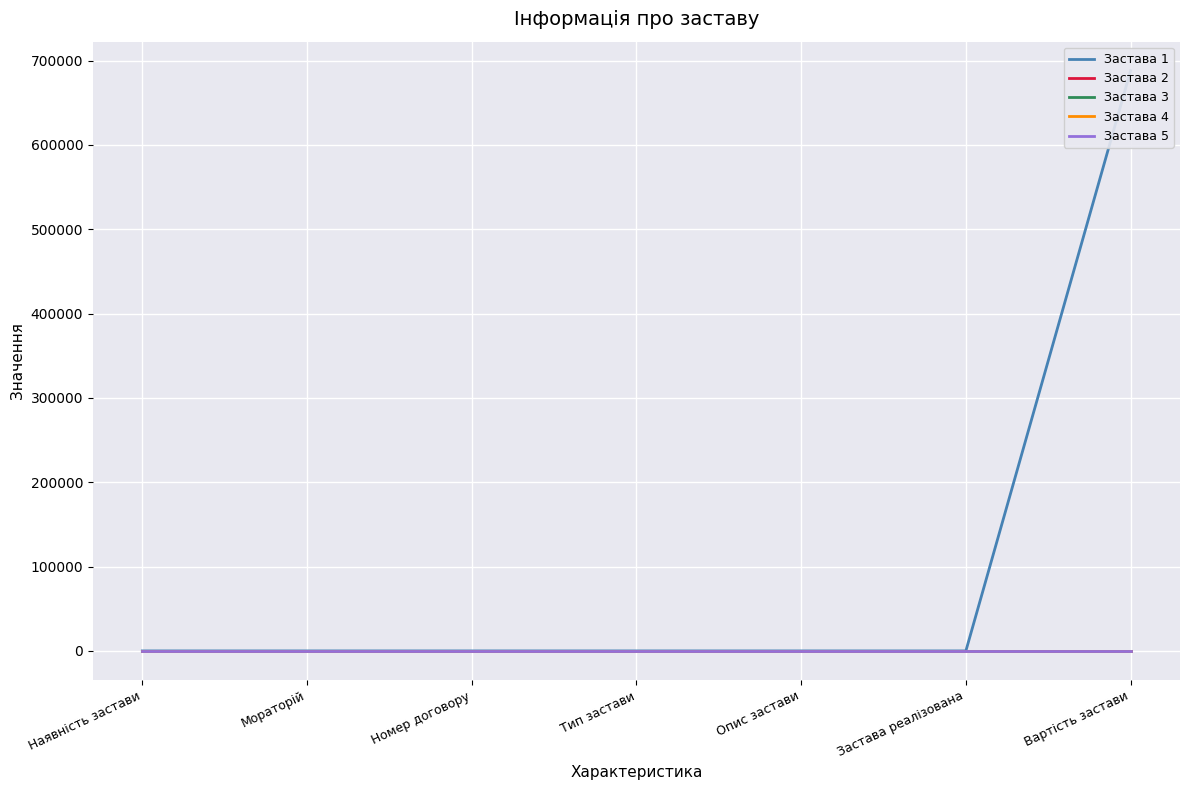

What is the total value across all series at Вартість застави?

688081.5